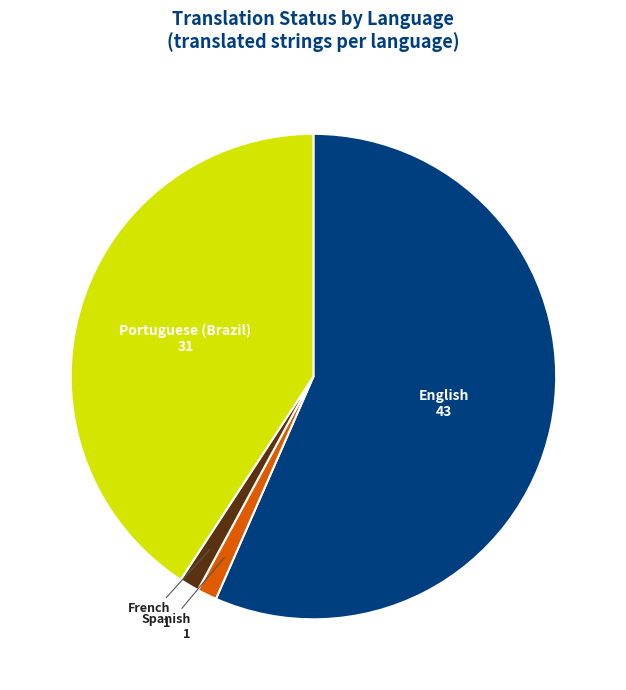

Which category accounts for the majority?

English